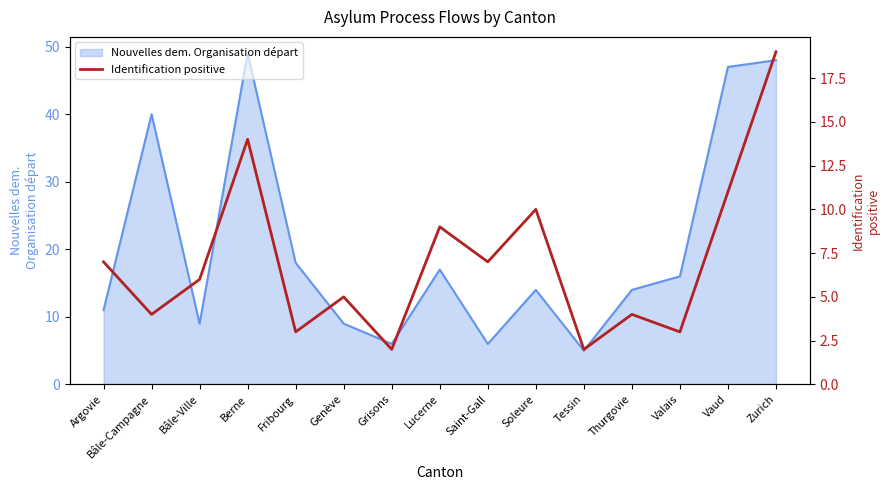

Is it true that Nouvelles dem. Organisation départ equals 47 at Vaud?

True